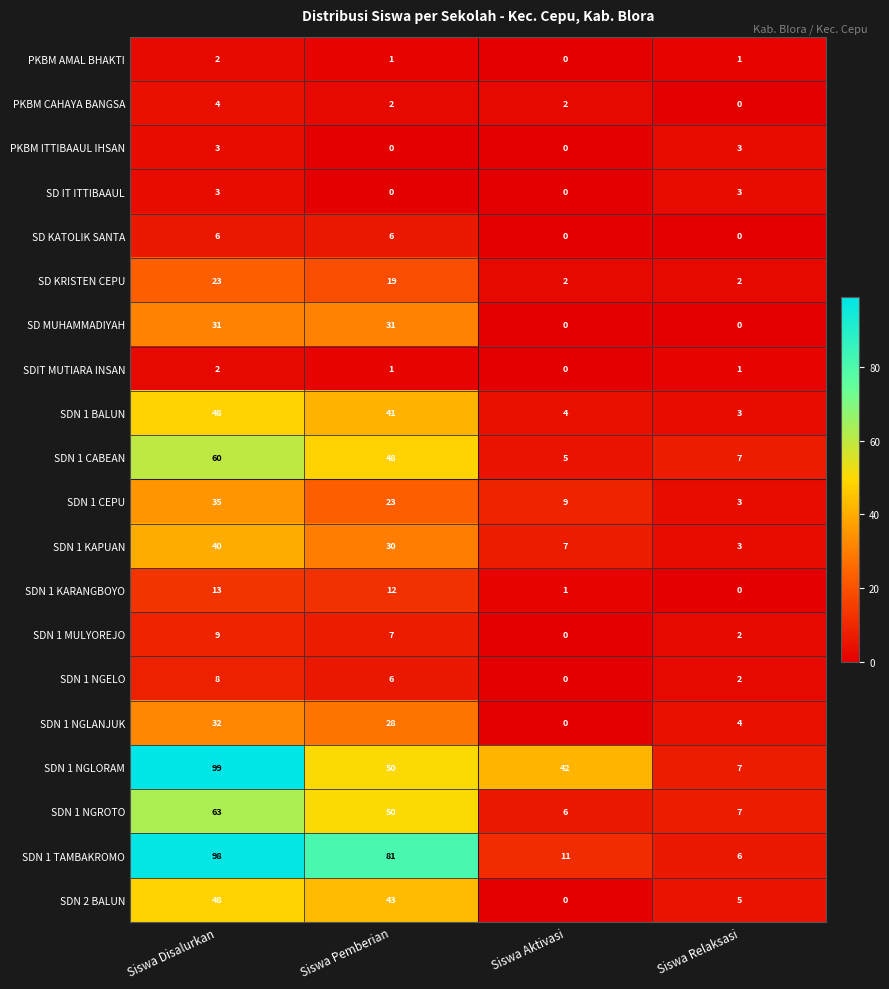

Rank the categories by SDN 1 KAPUAN value from highest to lowest.

Siswa Disalurkan, Siswa Pemberian, Siswa Aktivasi, Siswa Relaksasi